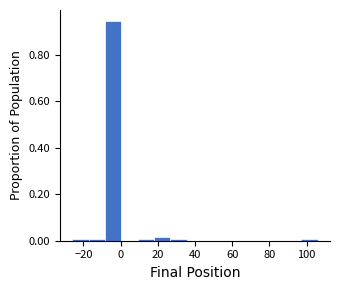

Over which range of the x-axis is the bar tallest?

-8.4 to 0.4